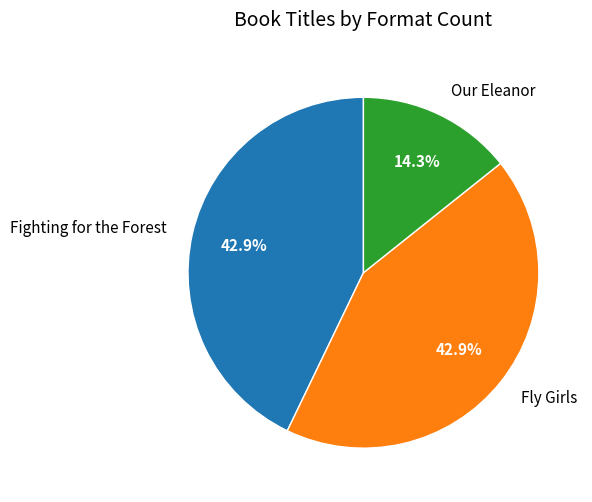

Which slice is the smallest?

Our Eleanor